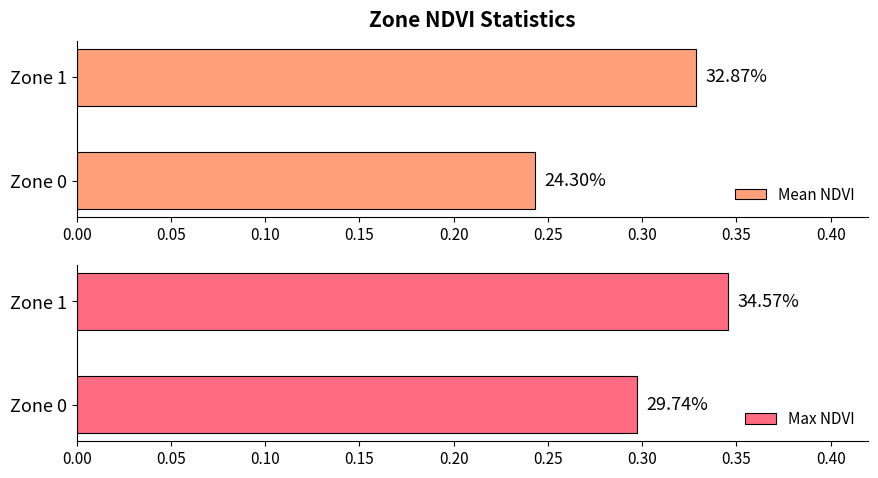

What is the value of the Max NDVI bar at the 1st from the left?

0.3